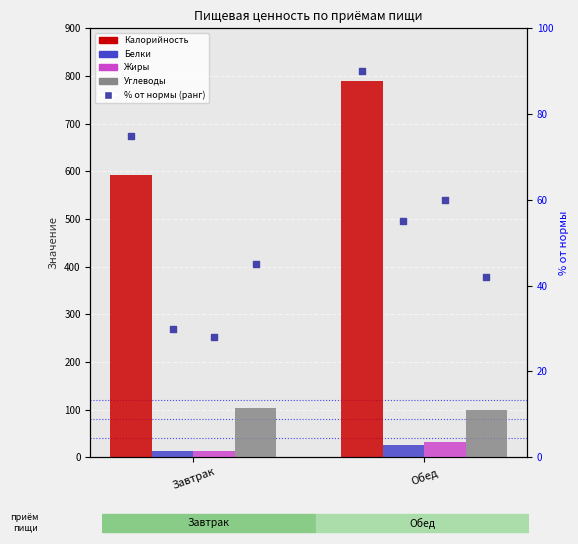

Which series has the largest Y range (max minus min)?

Калорийность